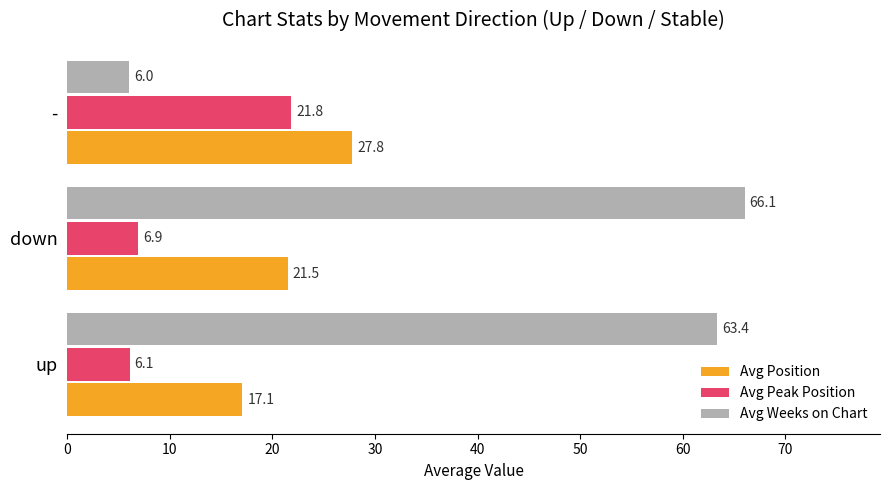

Rank the categories by Avg Weeks on Chart value from highest to lowest.

down, up, -